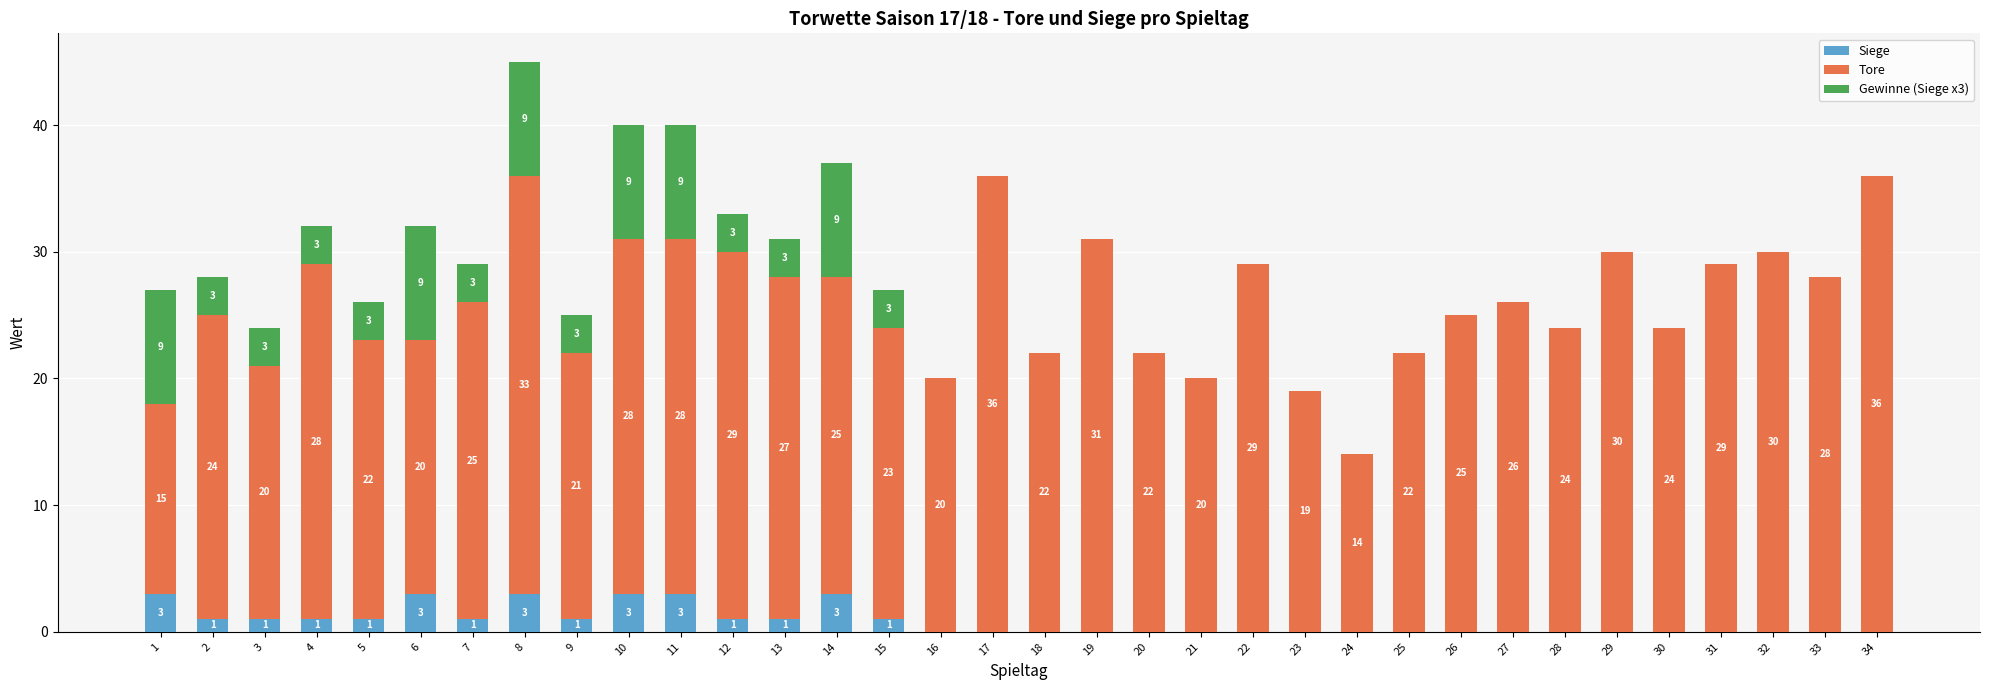

The Siege series shows 0 at 20. True or false?

True